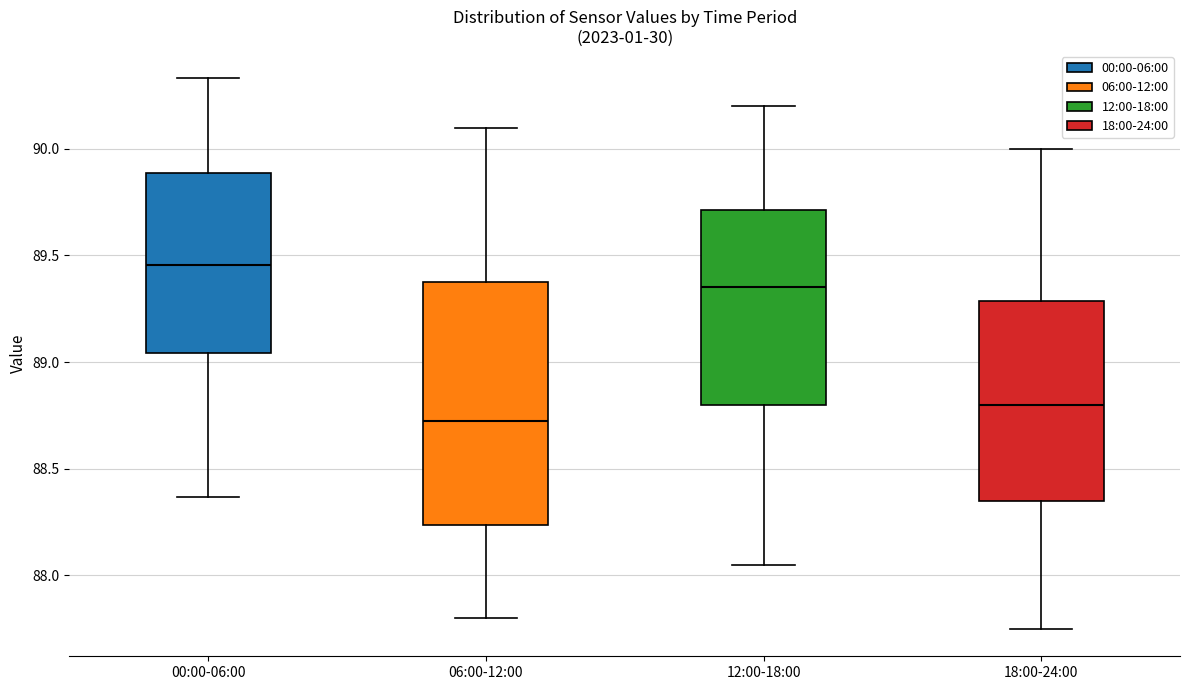

Where does the lower whisker of the box for 18:00-24:00 end on the y-axis? The values are not printed on the chart, so give them approximately, as read against the axis.

87.75